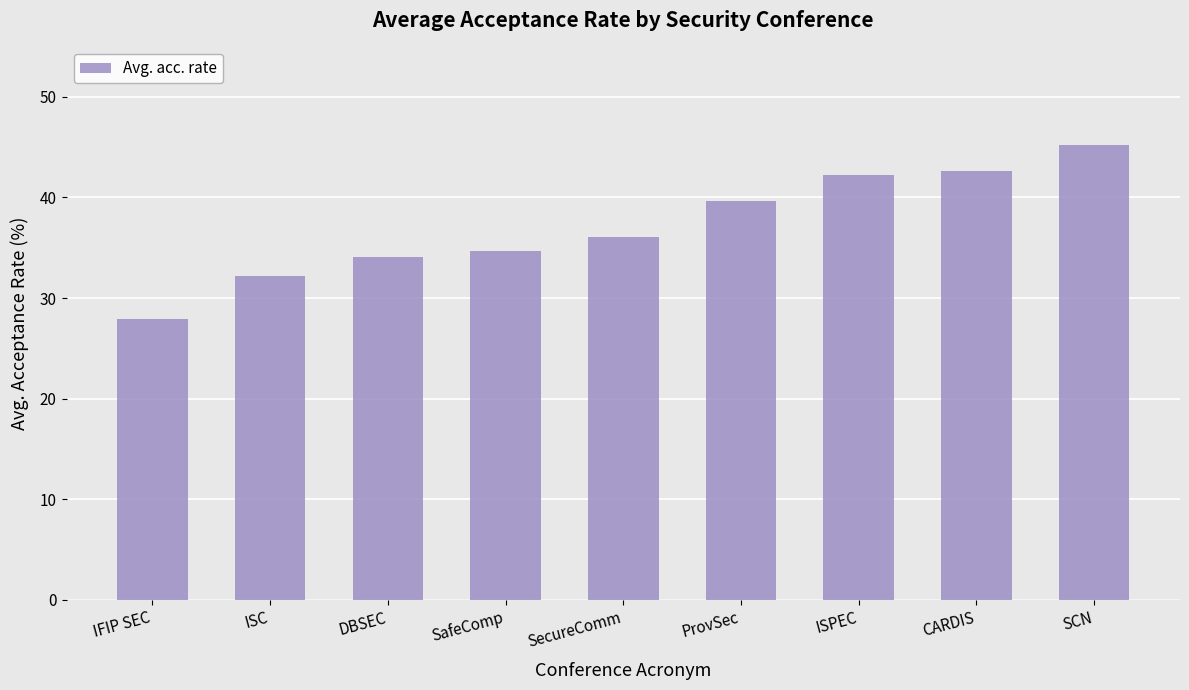

What is the sum of the values at ProvSec and SCN?

84.8